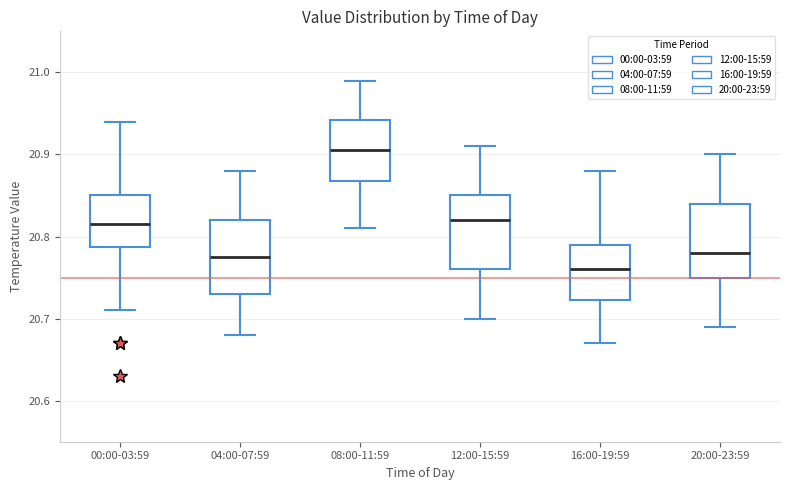

Reading left to right, transcribe this box plot: for each box, give where its median line is, the range the box spans, and where its two whiskers end, as read against the y-axis. The values are not printed on the chart, so give them approximately, as read against the axis.

00:00-03:59: median 20.82, box 20.79 to 20.85, whiskers 20.71 to 20.94
04:00-07:59: median 20.78, box 20.73 to 20.82, whiskers 20.68 to 20.88
08:00-11:59: median 20.91, box 20.87 to 20.94, whiskers 20.81 to 20.99
12:00-15:59: median 20.82, box 20.76 to 20.85, whiskers 20.70 to 20.91
16:00-19:59: median 20.76, box 20.72 to 20.79, whiskers 20.67 to 20.88
20:00-23:59: median 20.78, box 20.75 to 20.84, whiskers 20.69 to 20.90